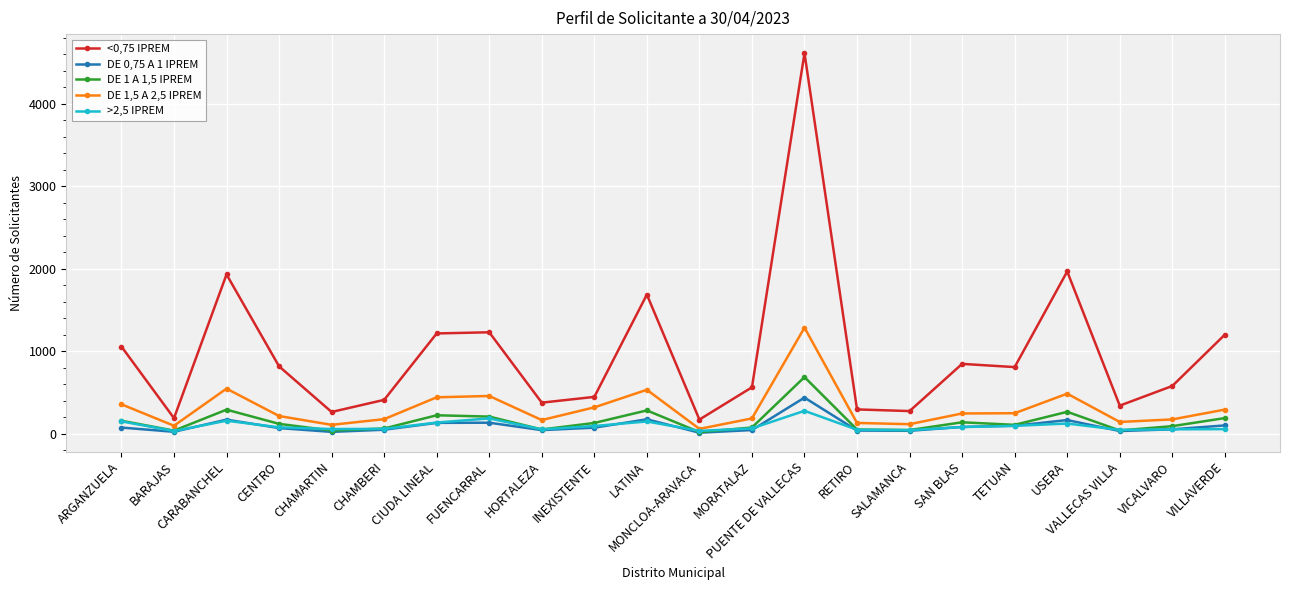

At which category does DE 1 A 1,5 IPREM reach its first local peak?

CARABANCHEL